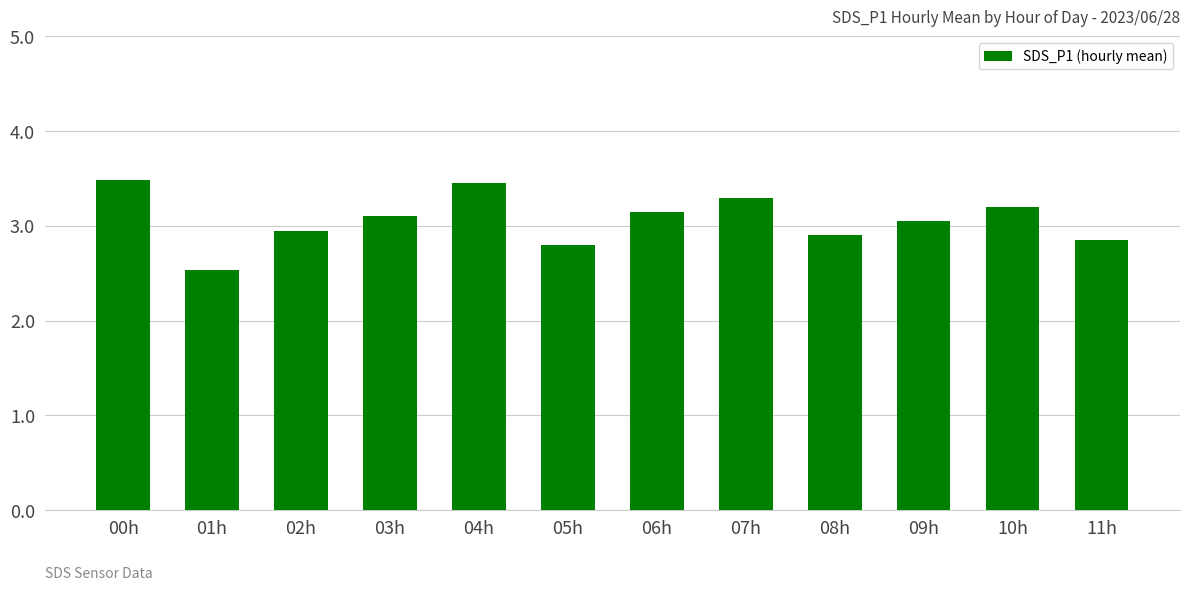

What is the minimum value shown in the chart?

2.5